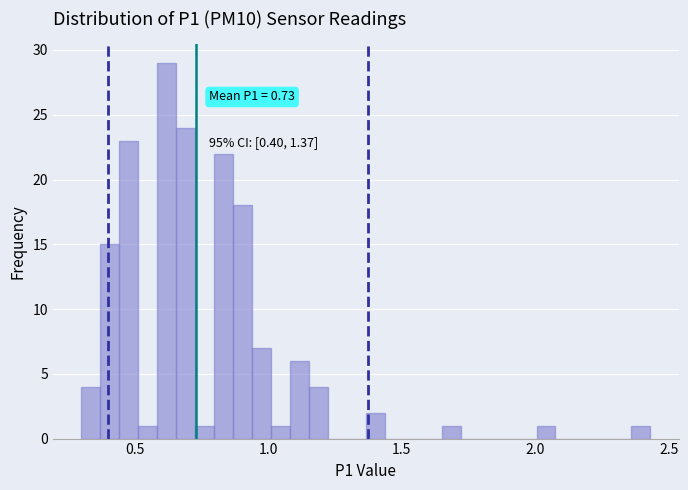

Read against the x-axis, roughly where is the centre of the tallest bar?

0.60